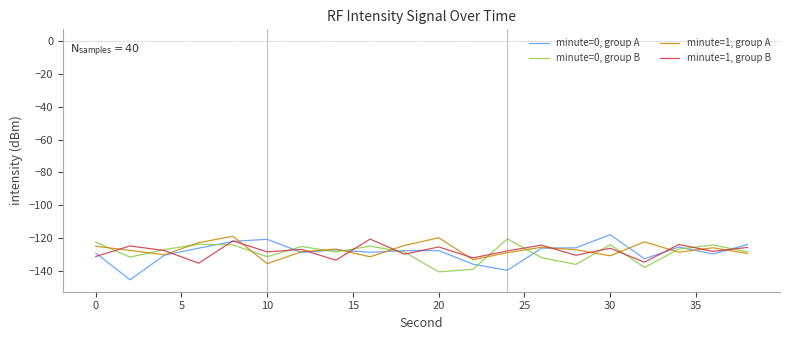

What is the sum of all minute=1, group B values?

-2558.5